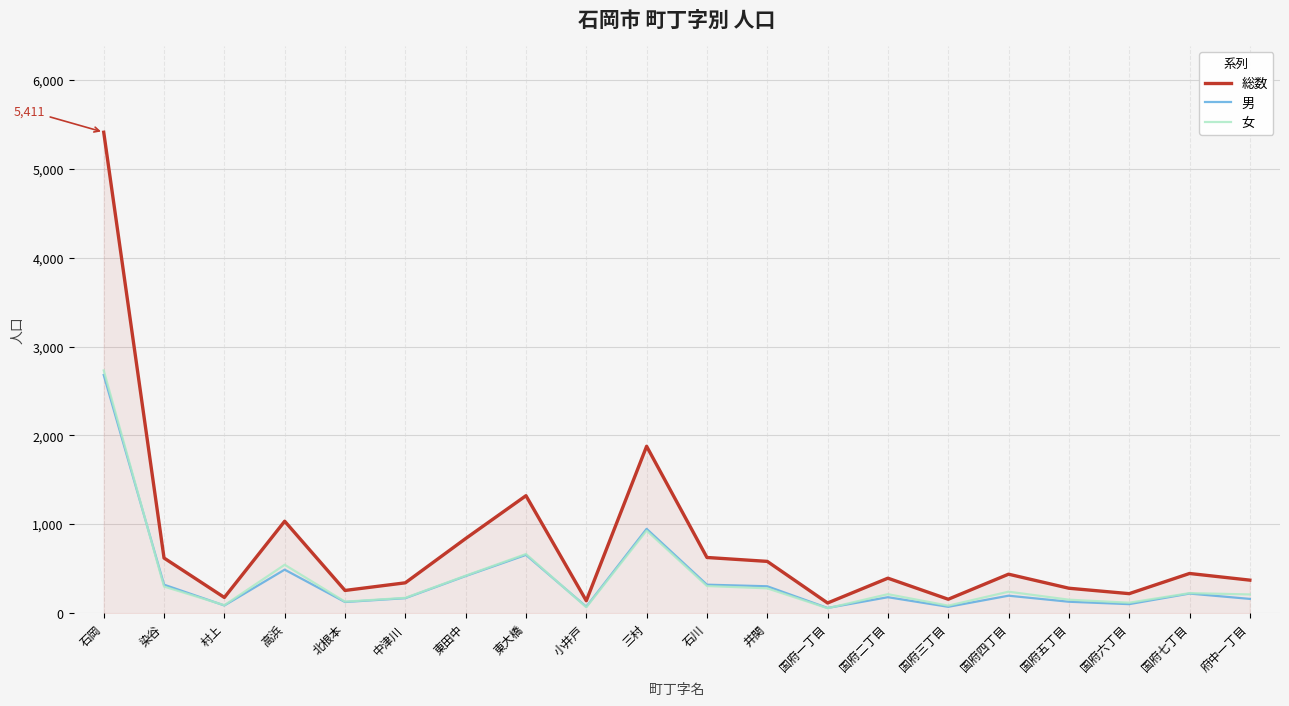

At how many categories does at least one series exceed 2914?

1